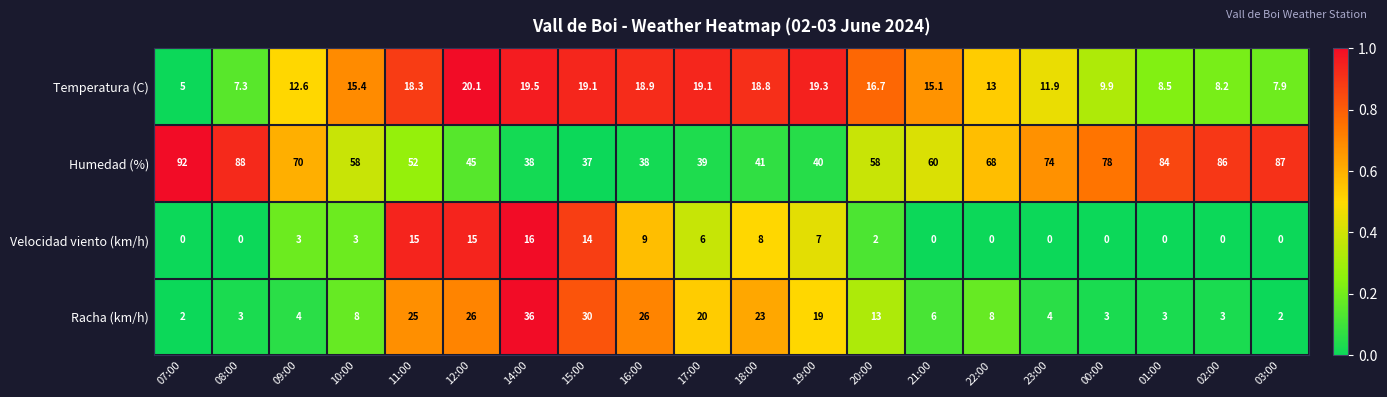

Rank the series at 02:00 from lowest to highest value.

Velocidad viento (km/h), Racha (km/h), Temperatura (C), Humedad (%)